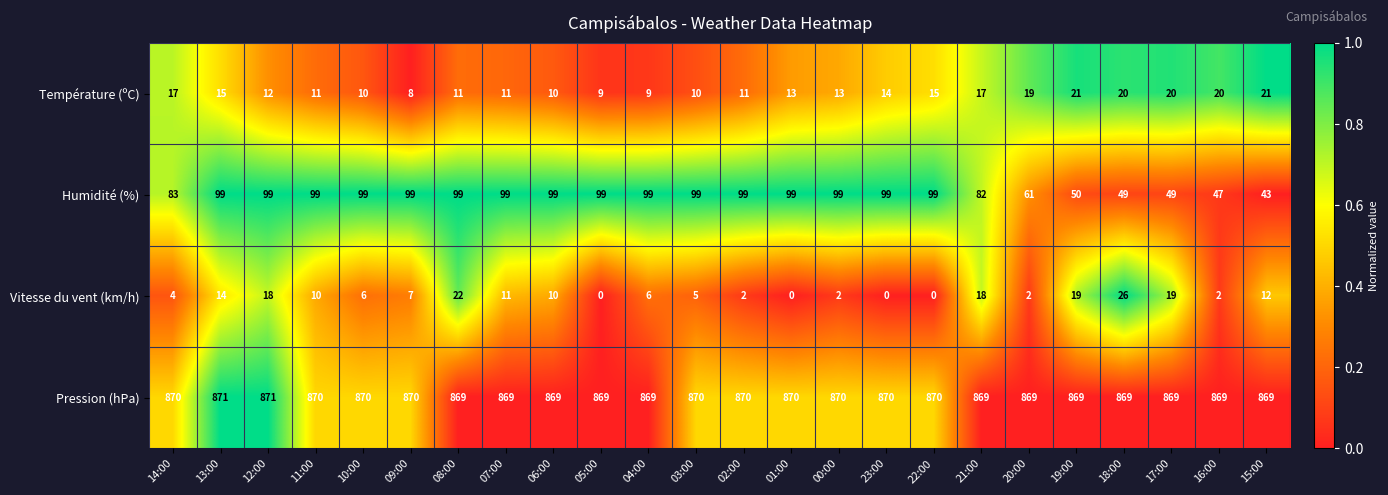

What is the difference between the maximum and minimum values in the Humidité (%) series?

56